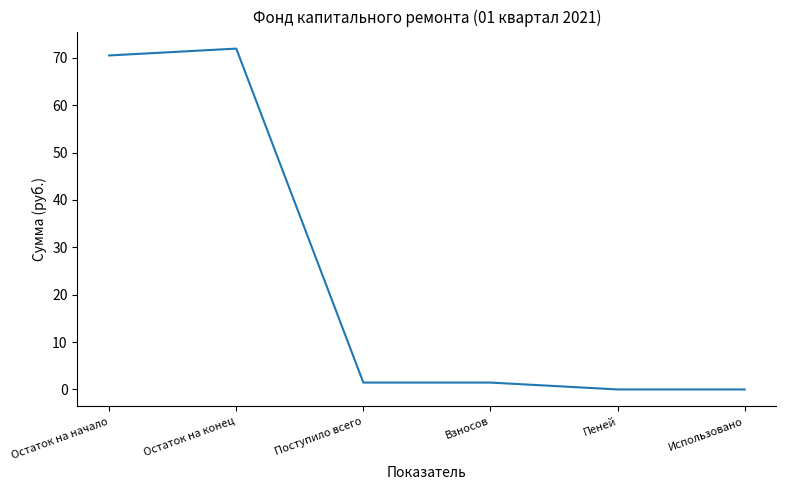

Count the number of values greater than 1.

4